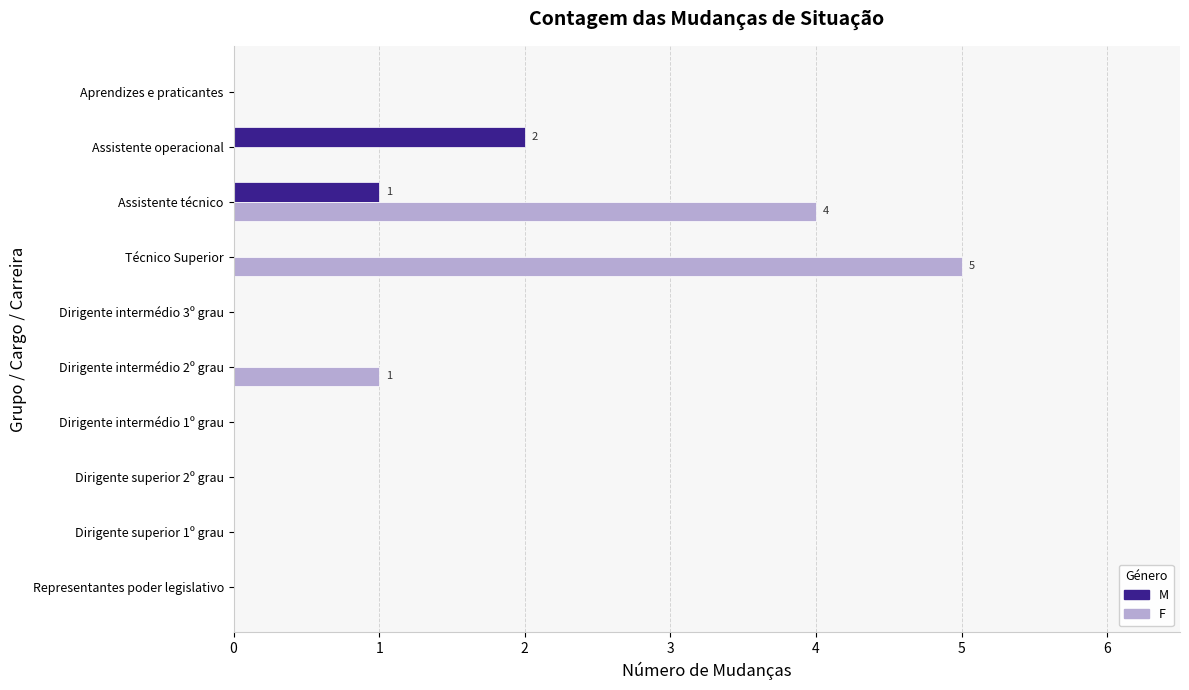

Which series has the largest total across all categories?

F